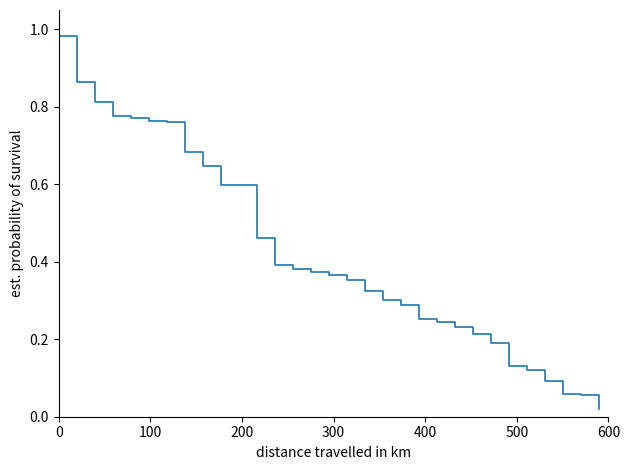

What is the difference between the second highest and minimum values?

0.8